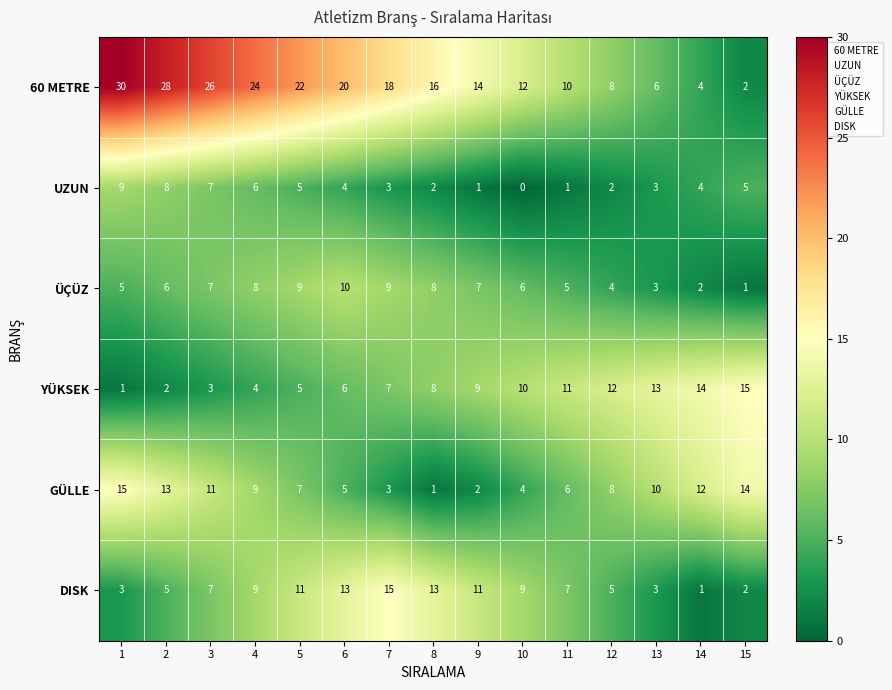

The value of YÜKSEK at 15 is 15. True or false?

True